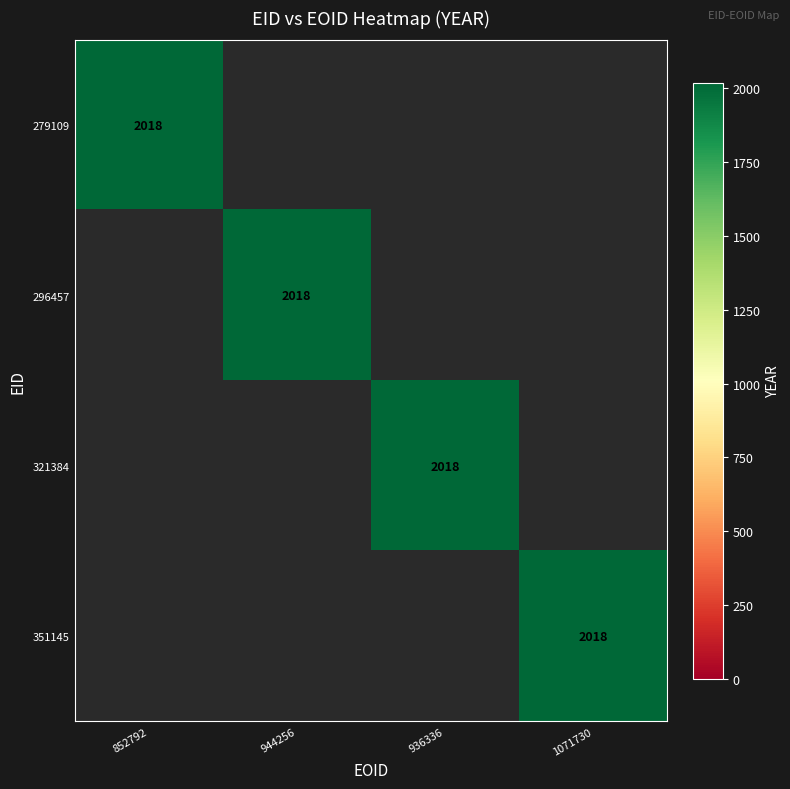

At how many categories does at least one series exceed 807?

4